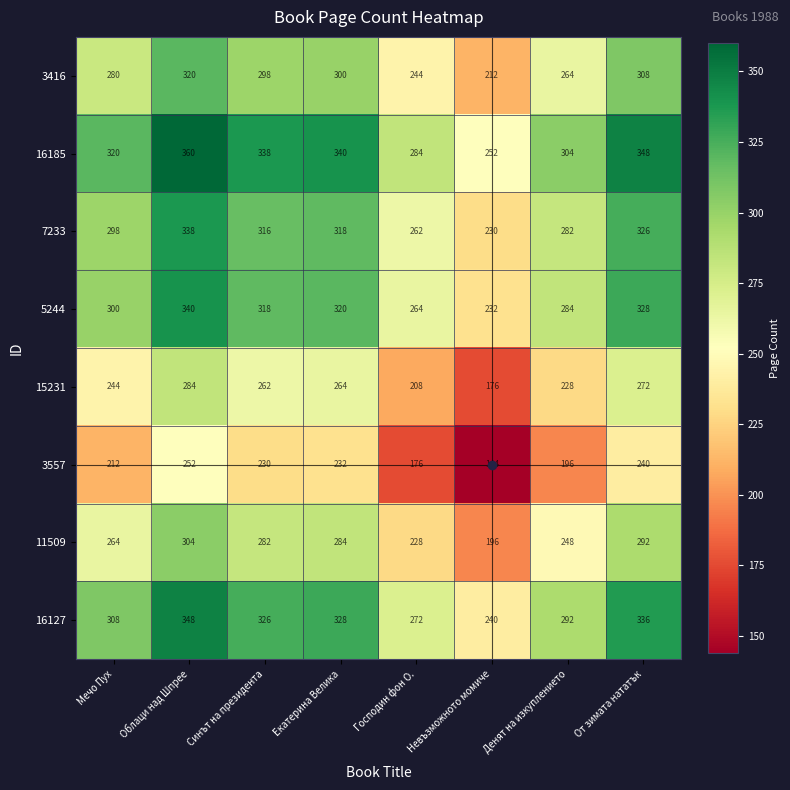

What is the difference between the highest and lowest values at Денят на изкуплението?

108